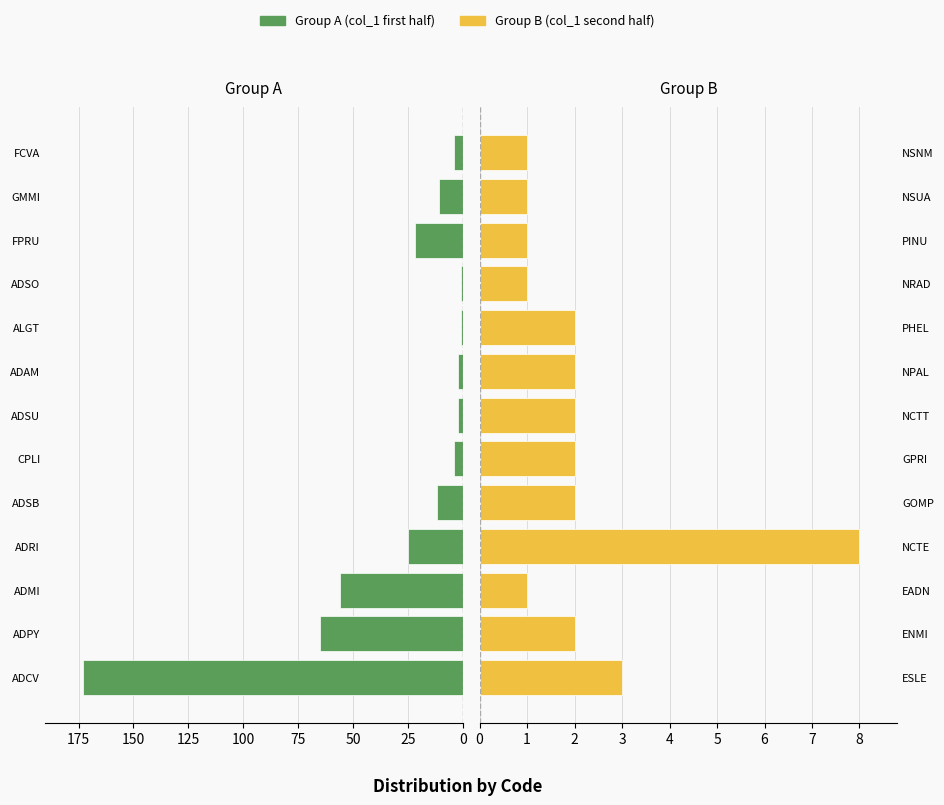

Reading left to right, what are all the values shown in this chart?

Group A: 173	65	56	25	12	4	2	2	1	1	22	11	4
Group B: 3	2	1	8	2	2	2	2	2	1	1	1	1